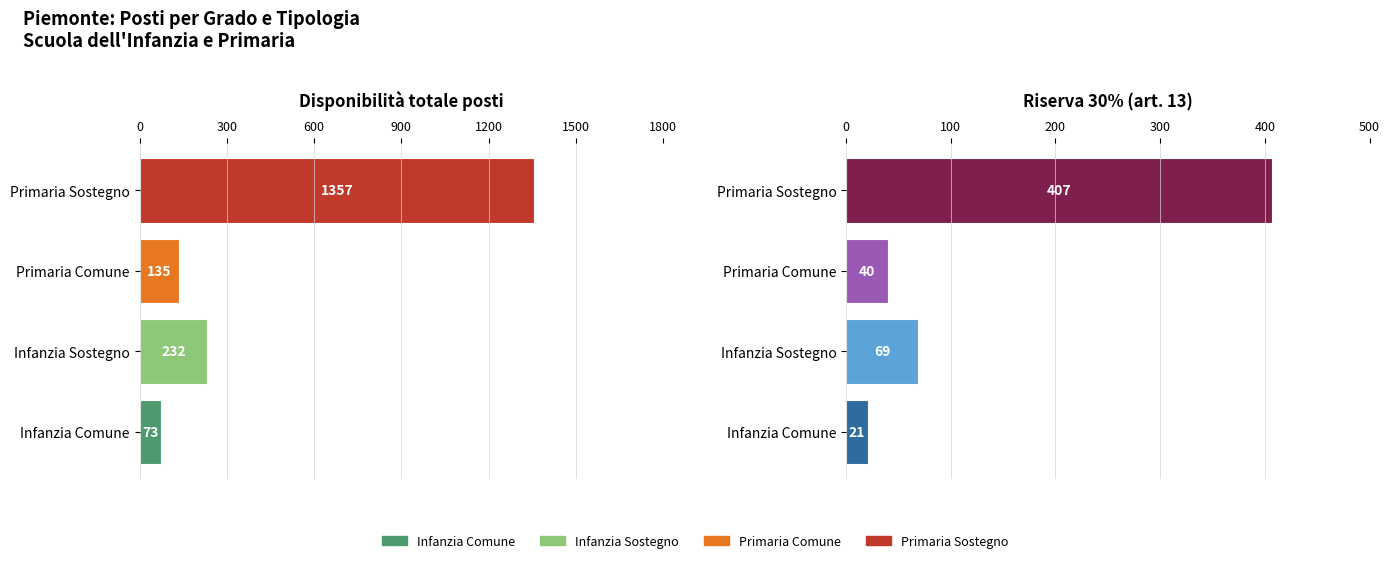

What is the value of the Disponibilità bar at the 2nd from the left?

232